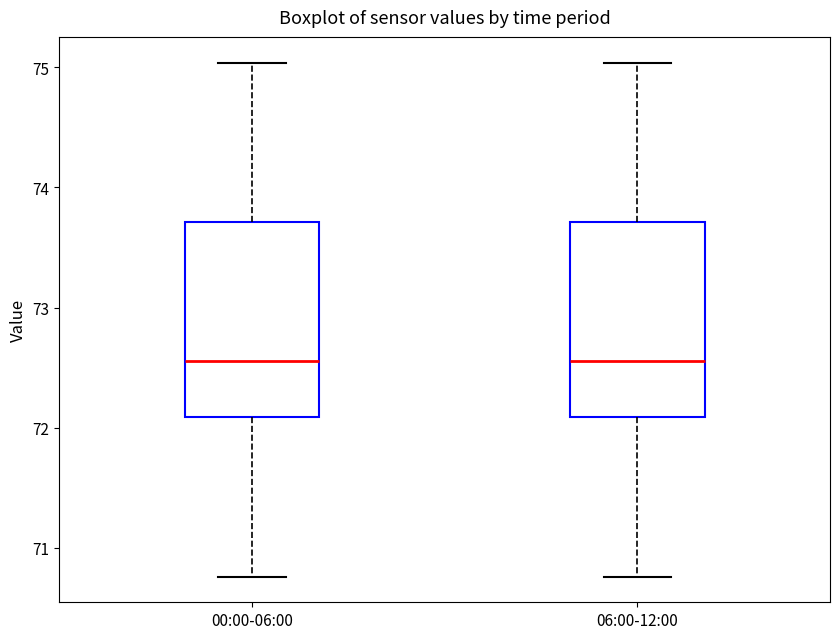

Where does the lower whisker of the box for 06:00-12:00 end on the y-axis? The values are not printed on the chart, so give them approximately, as read against the axis.

70.8